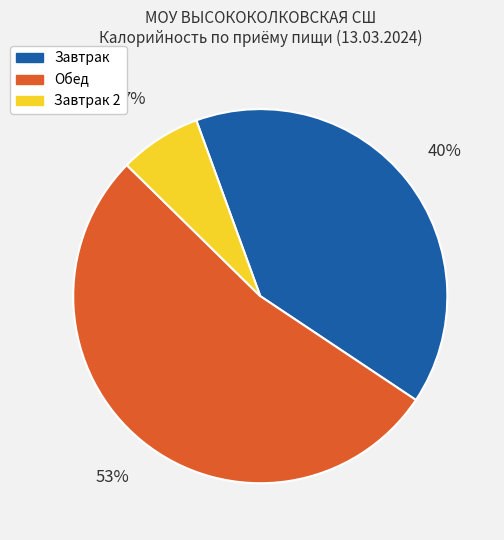

What is the smallest slice in the pie chart?

Завтрак 2